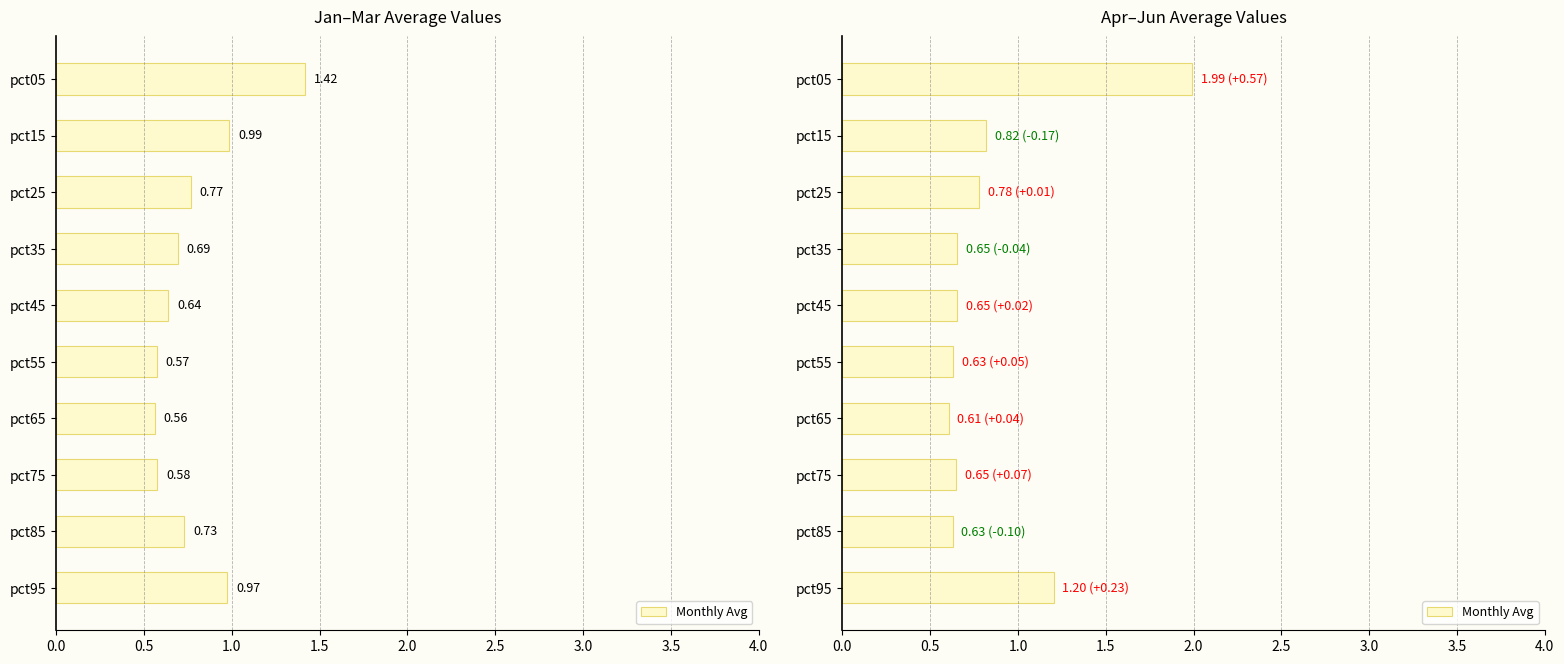

What is the minimum value shown in the chart?

0.6